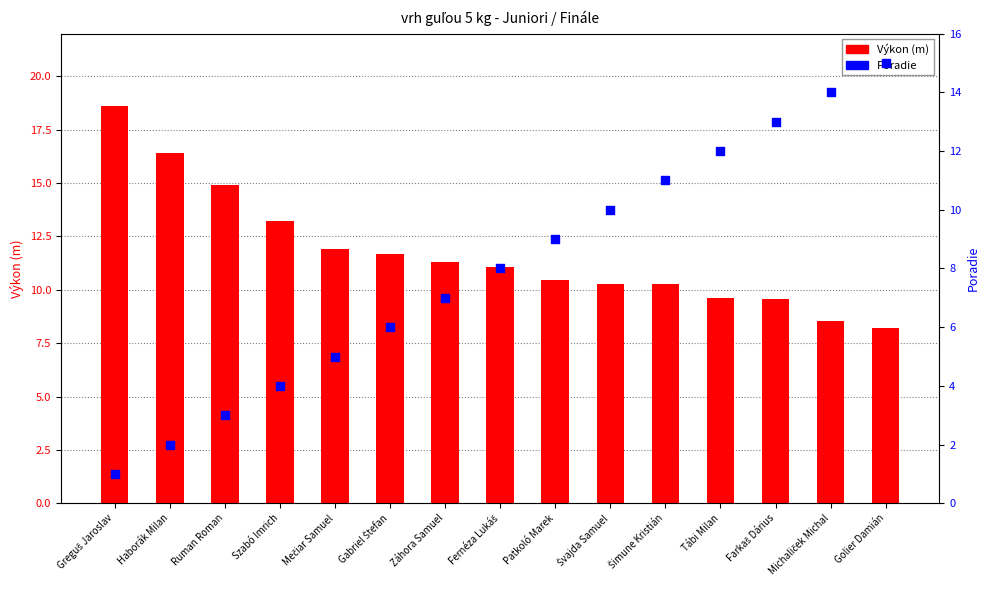

At which category is the sum across all series the highest?

Golier Damián